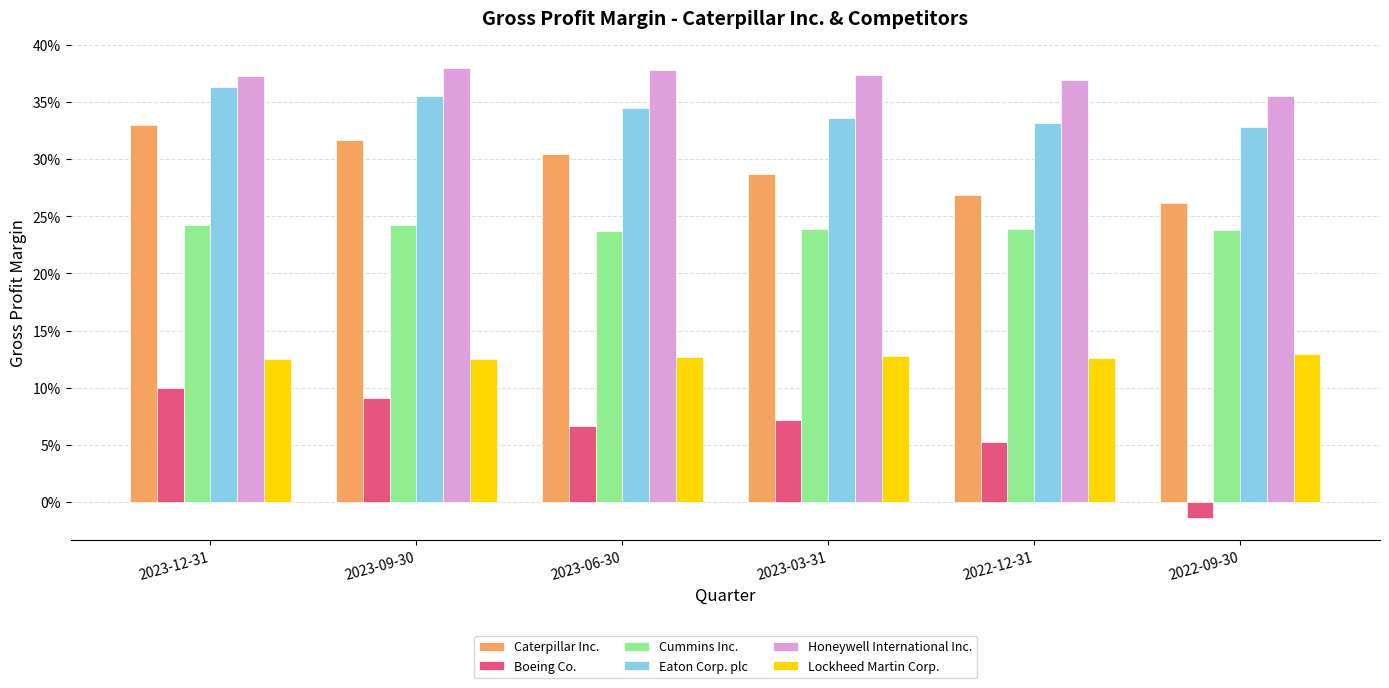

Between 2023-12-31 and 2023-06-30, which series saw the biggest shift?

Boeing Co.